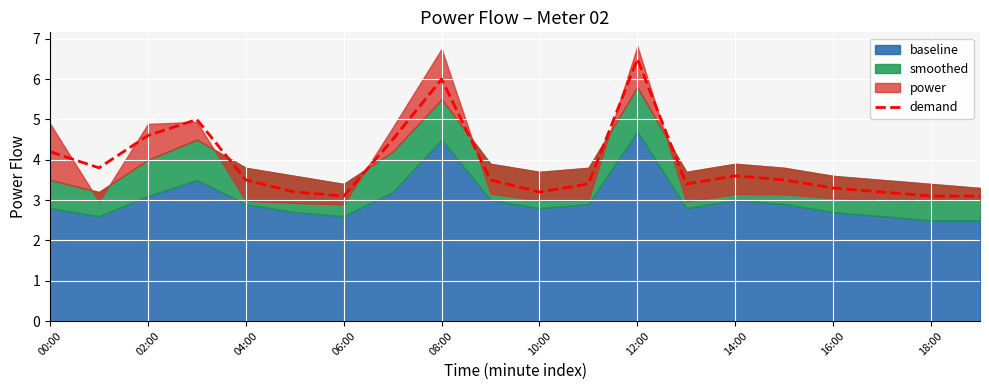

Is it true that demand equals 3.3 at 16:00?

True